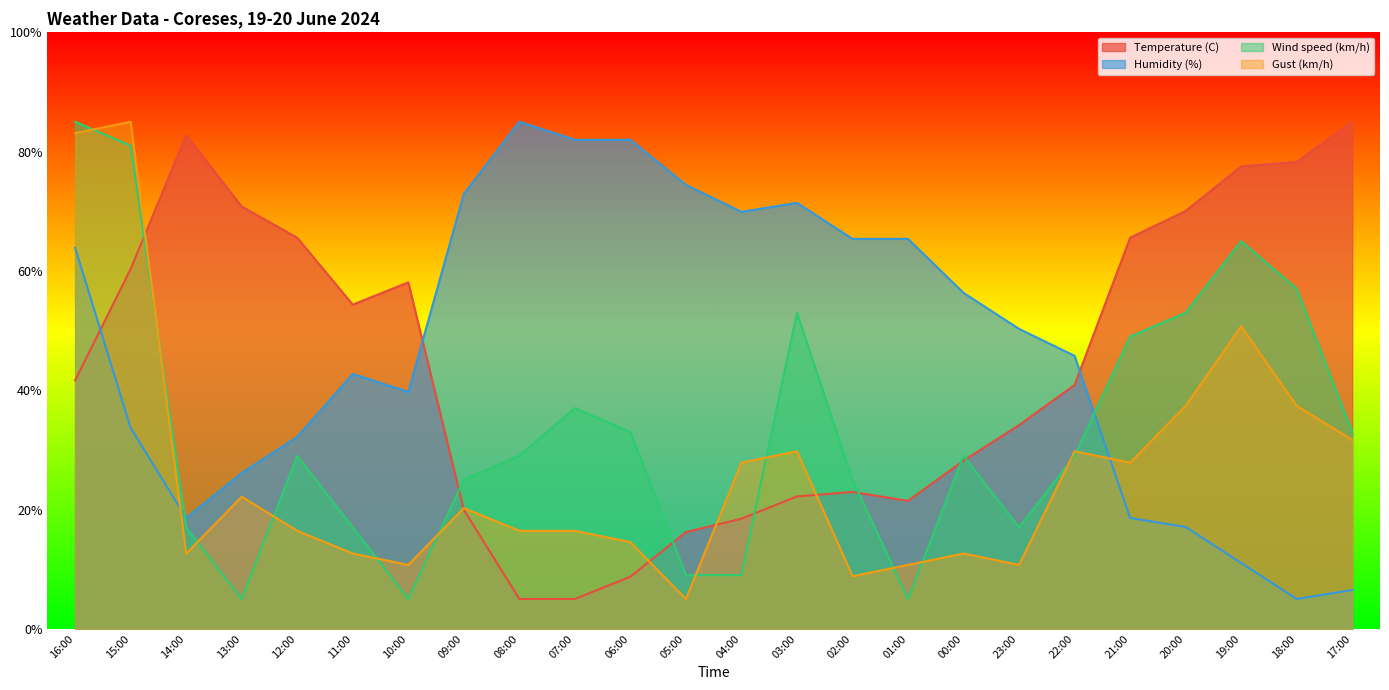

At which category does Gust (km/h) reach its first local peak?

15:00